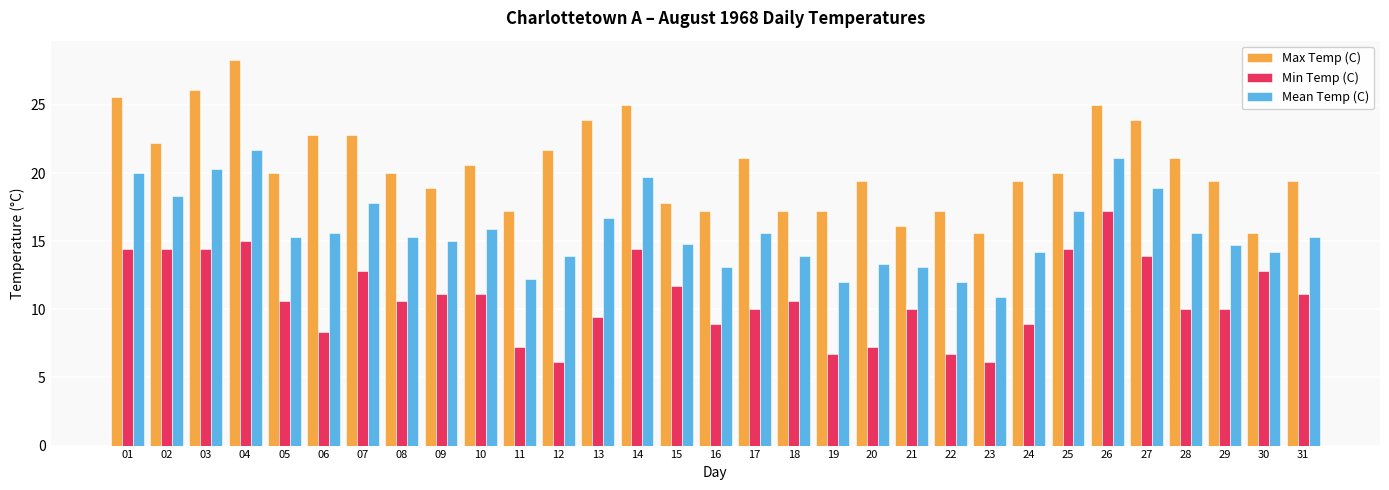

What is the greatest value displayed?

28.3